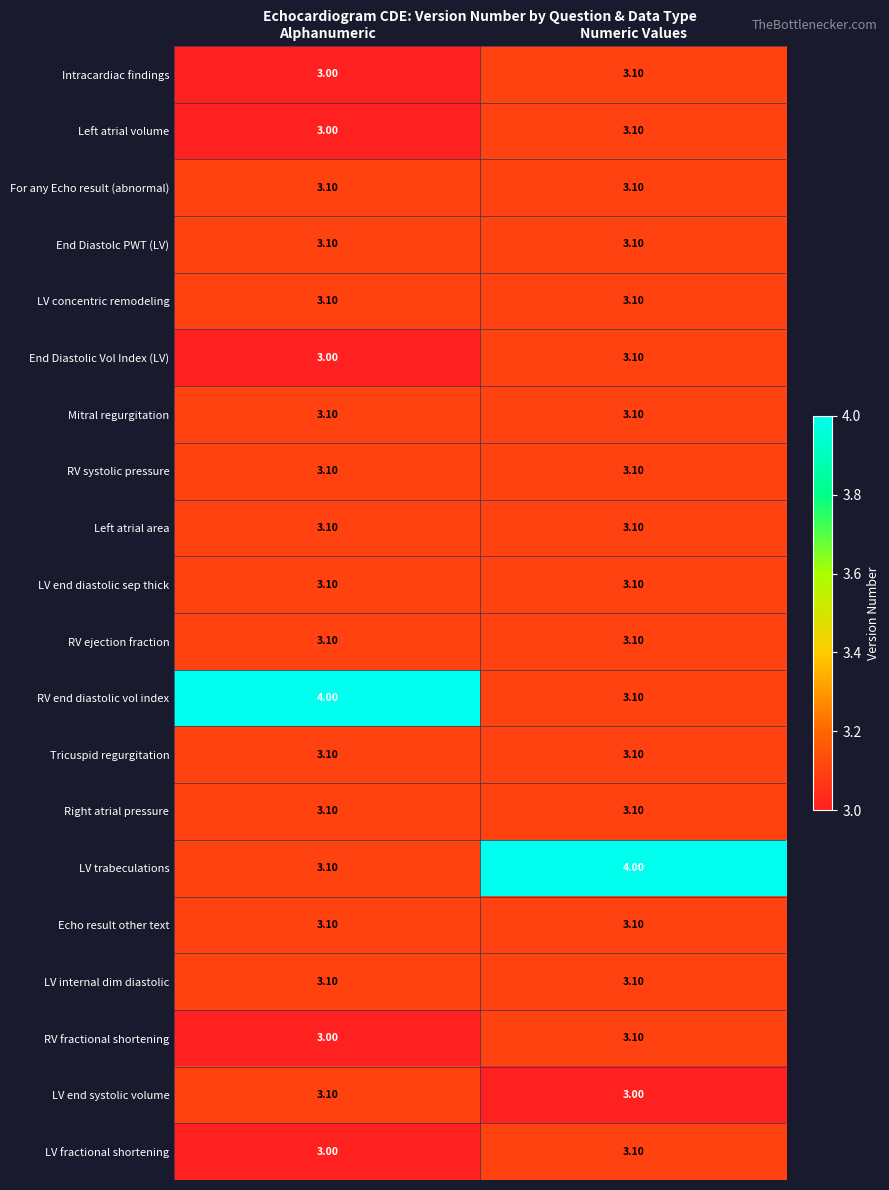

At which label does LV end systolic volume reach its peak?

Alphanumeric